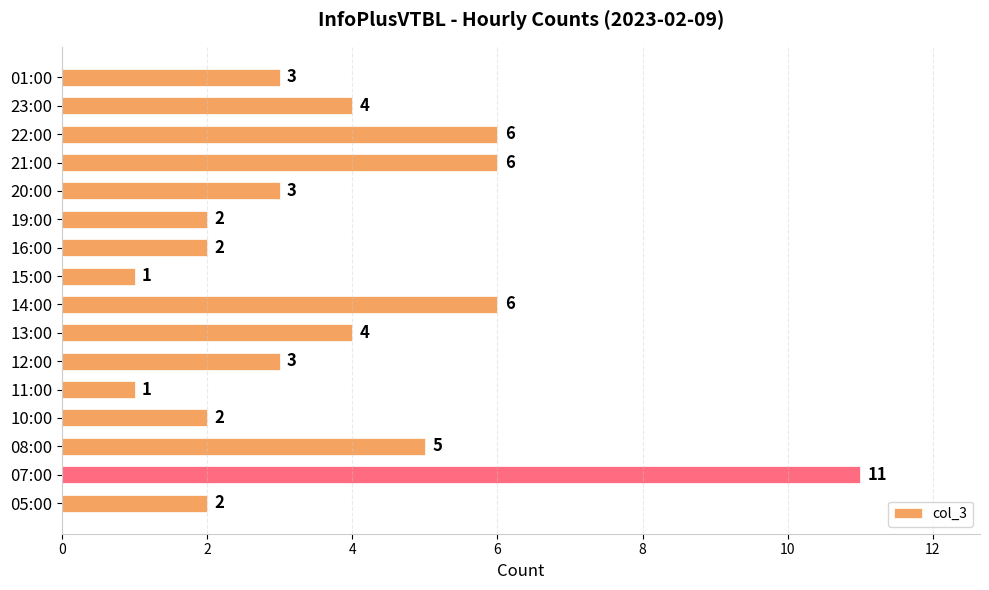

Which category has the highest value across all series?

07:00